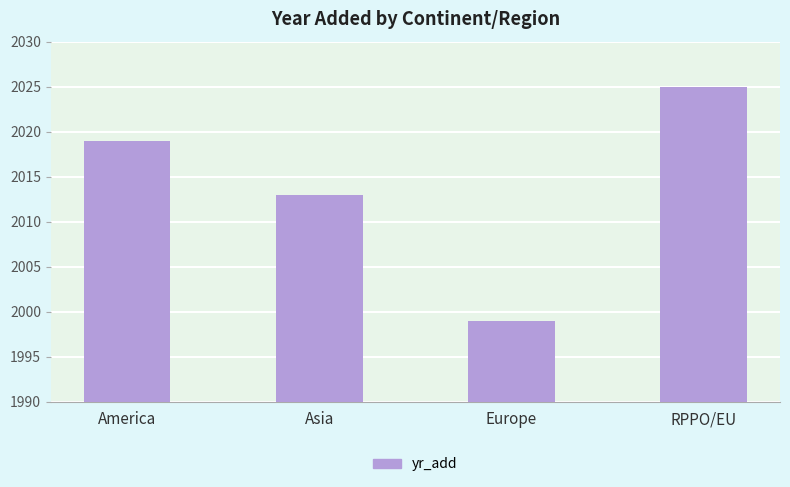

What is the sum of the values at Europe and RPPO/EU?

4024